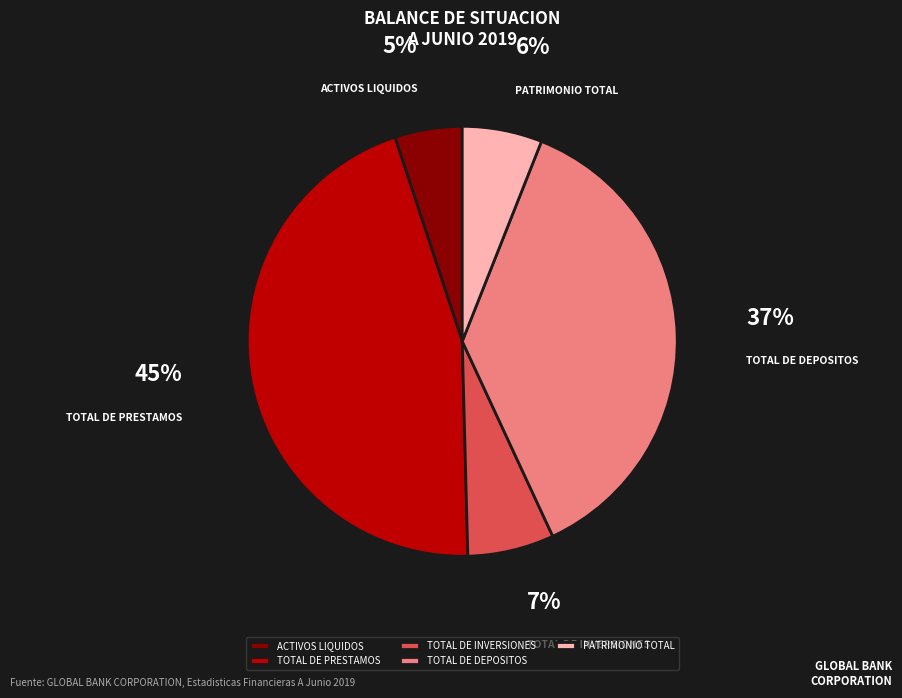

Count the number of slices in the pie.

5